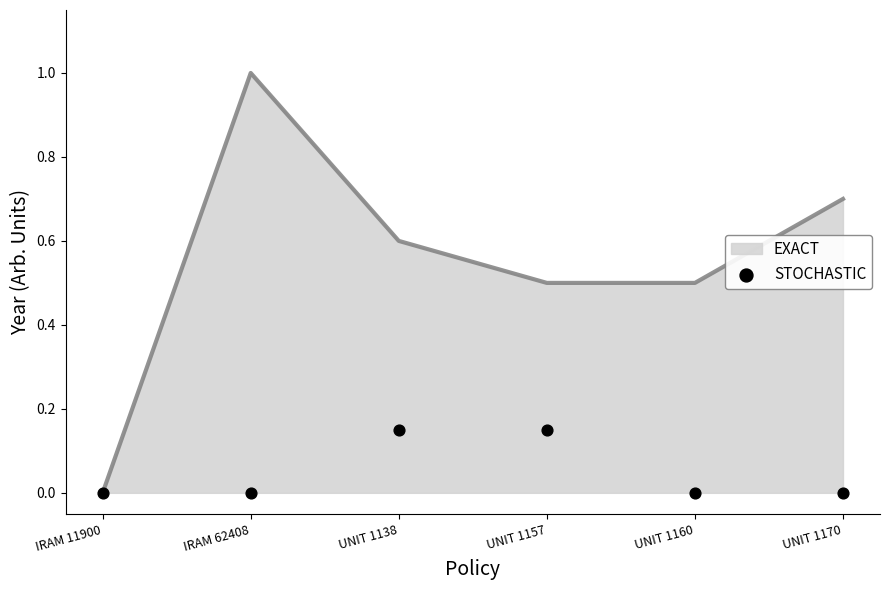

Which has a higher value, IRAM 62408 or UNIT 1138?

UNIT 1138